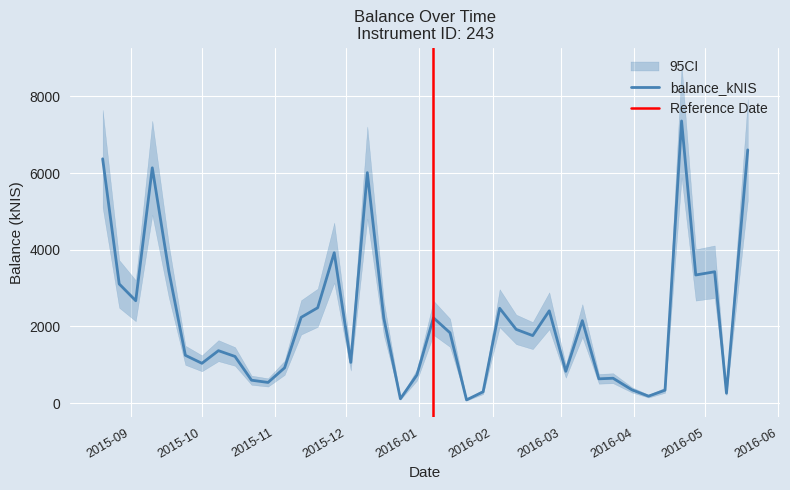

List the labels in order of value, largest first.

2016-04-21, 2016-05-19, 2015-08-20, 2015-09-10, 2015-12-10, 2015-11-26, 2015-09-17, 2016-05-05, 2016-04-27, 2015-08-27, 2015-09-03, 2015-11-19, 2016-02-04, 2016-02-25, 2015-11-12, 2016-01-07, 2015-12-17, 2016-03-10, 2016-02-11, 2016-01-14, 2016-02-18, 2015-10-08, 2015-09-24, 2015-10-15, 2015-12-03, 2015-10-01, 2015-11-05, 2016-03-03, 2015-12-31, 2016-03-23, 2016-03-17, 2015-10-22, 2015-10-29, 2016-03-31, 2016-04-14, 2016-01-28, 2016-05-10, 2016-04-07, 2015-12-24, 2016-01-21